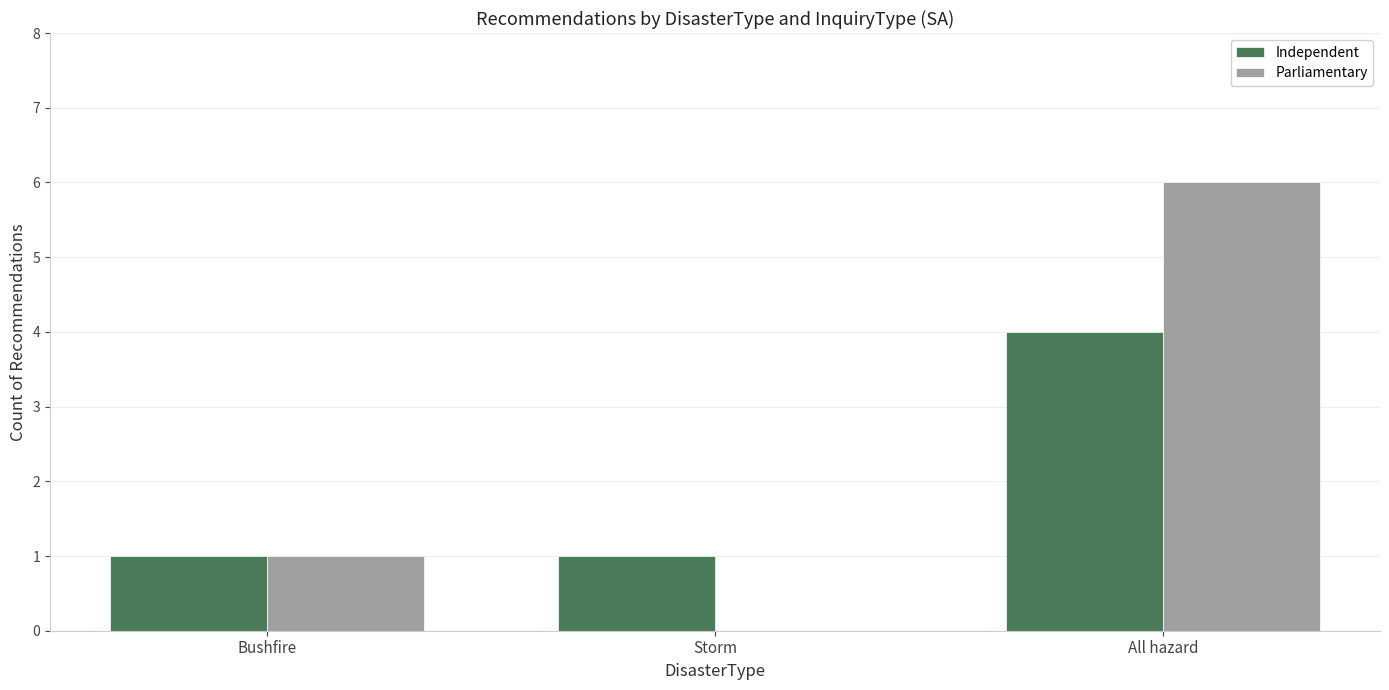

True or false: Independent has a value of 1 at Storm.

True